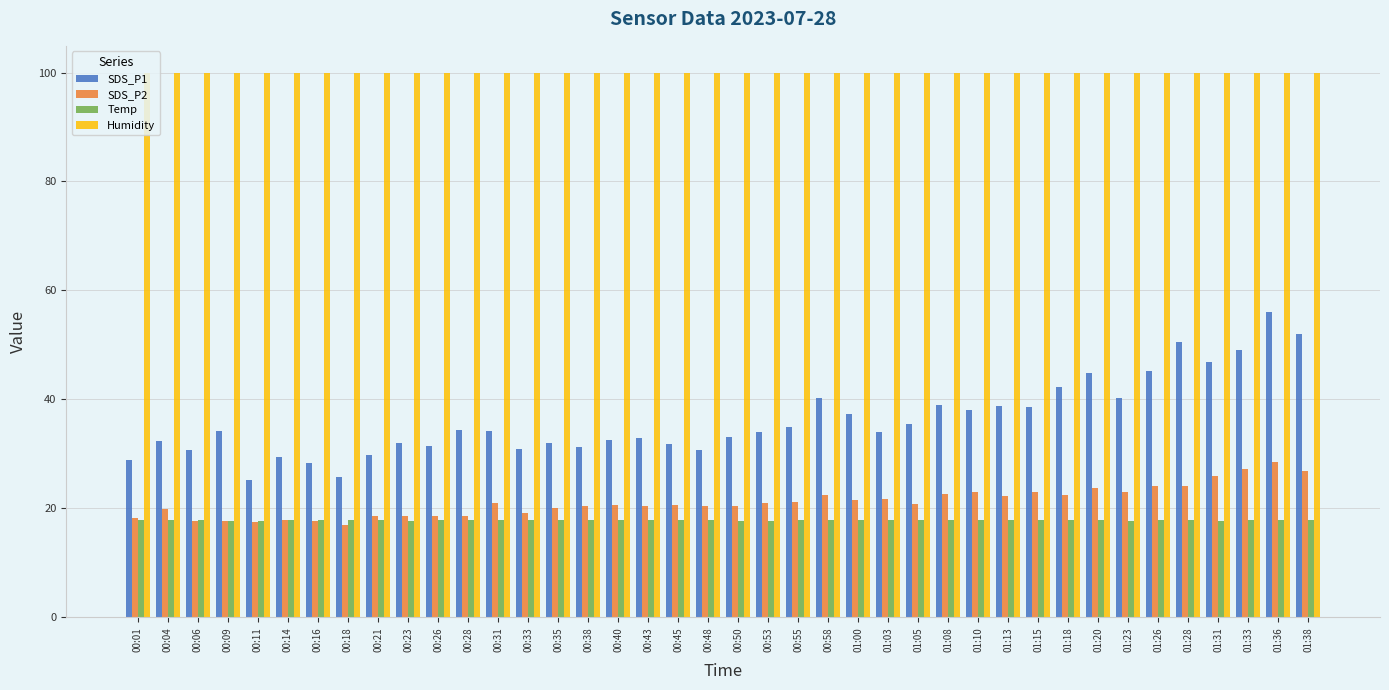

What is the maximum value for SDS_P1?

56.0